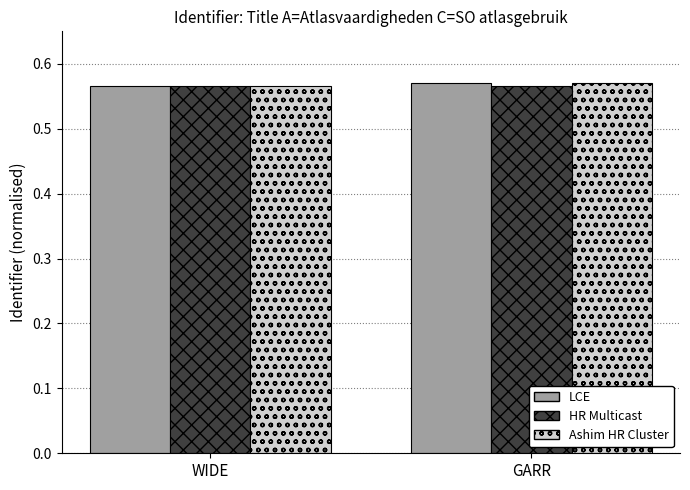

Count the LCE values in the range 0 to 1.

2